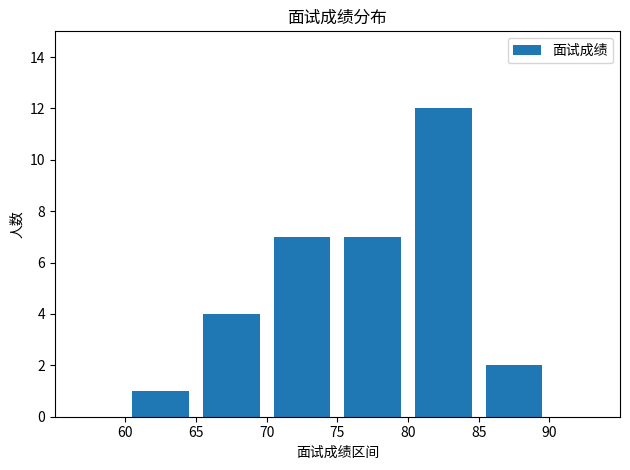

What is the maximum value shown in the chart?

12